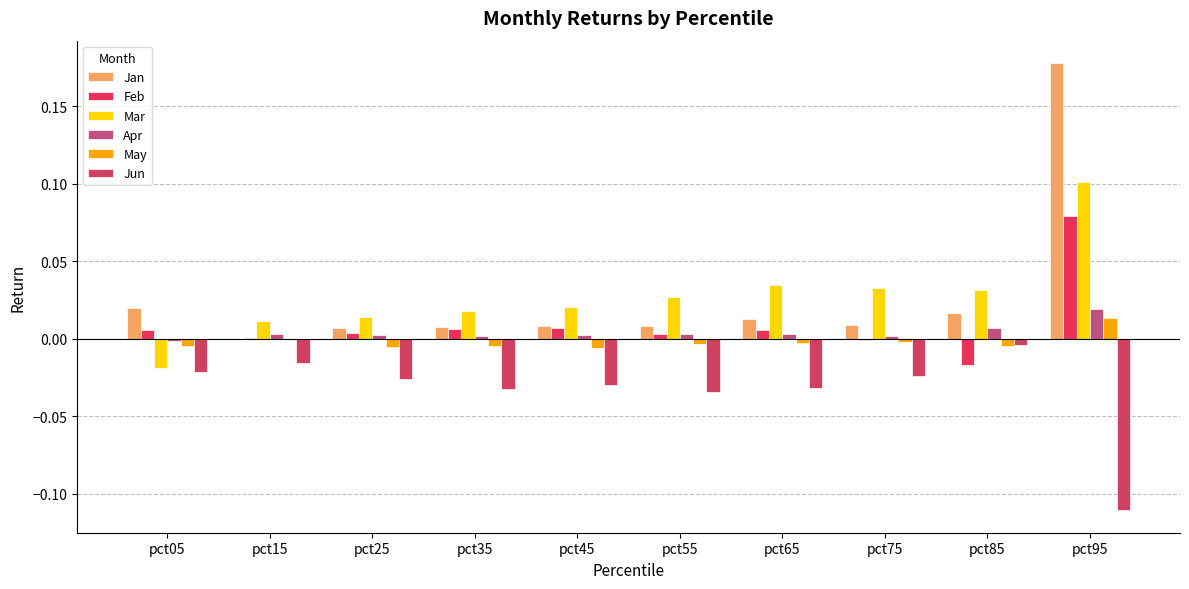

Rank the series by their maximum value, from lowest to highest.

Jun, May, Apr, Feb, Mar, Jan